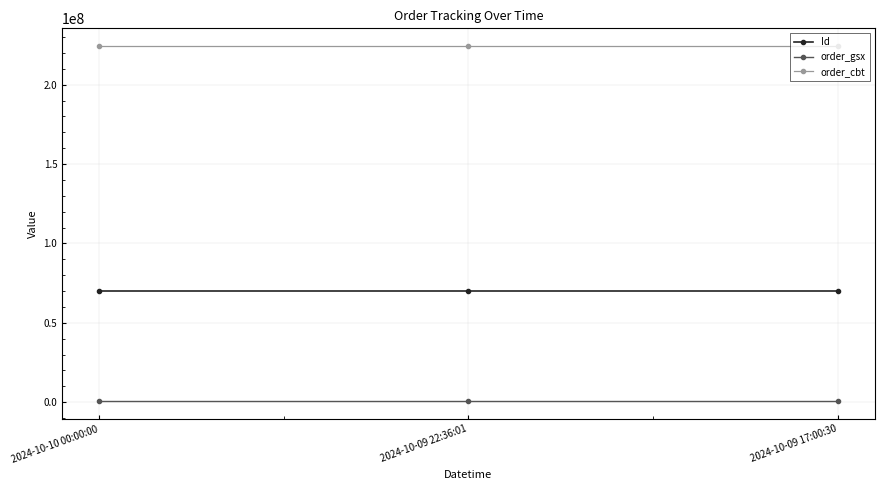

Is the value of order_gsx at 2024-10-09 17:00:30 greater than the value of order_cbt at 2024-10-09 22:36:01?

No